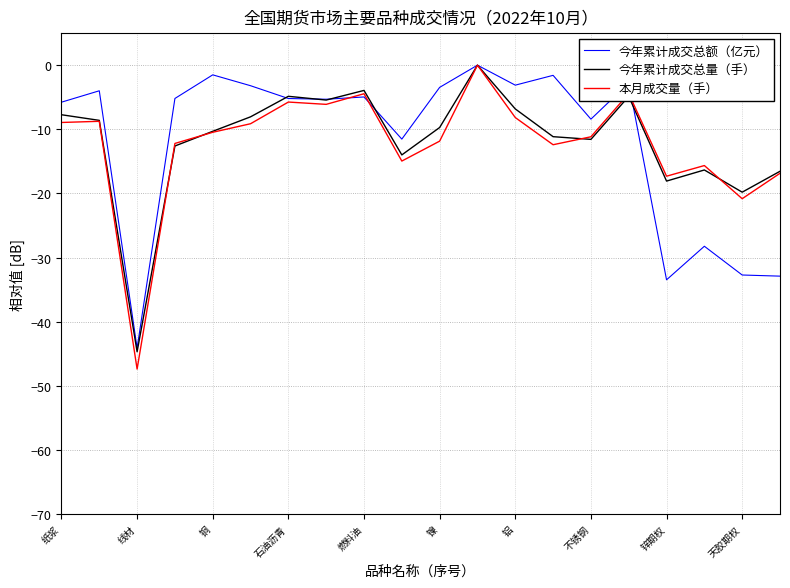

What is the minimum value for 今年累计成交总额（亿元）?

-44.1